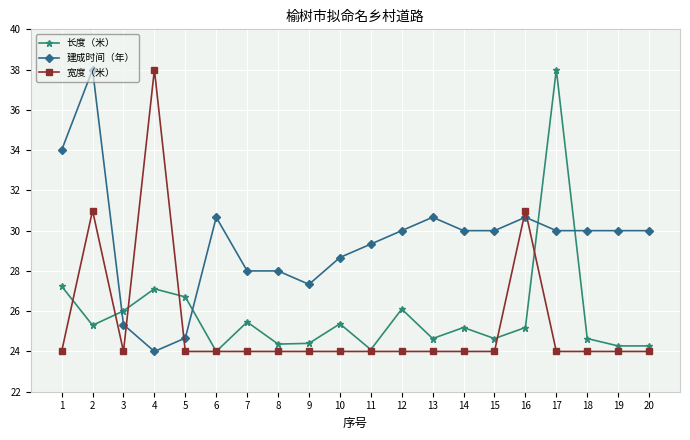

What is the total value across all series at 14?

79.2